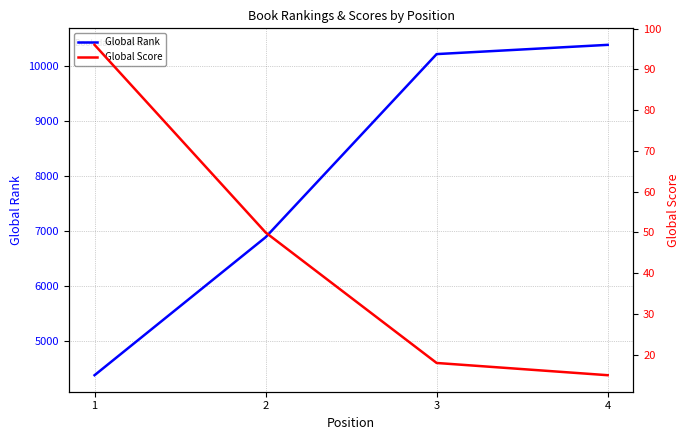

What is the sum of the Global Rank values at 4 and 3?

20602